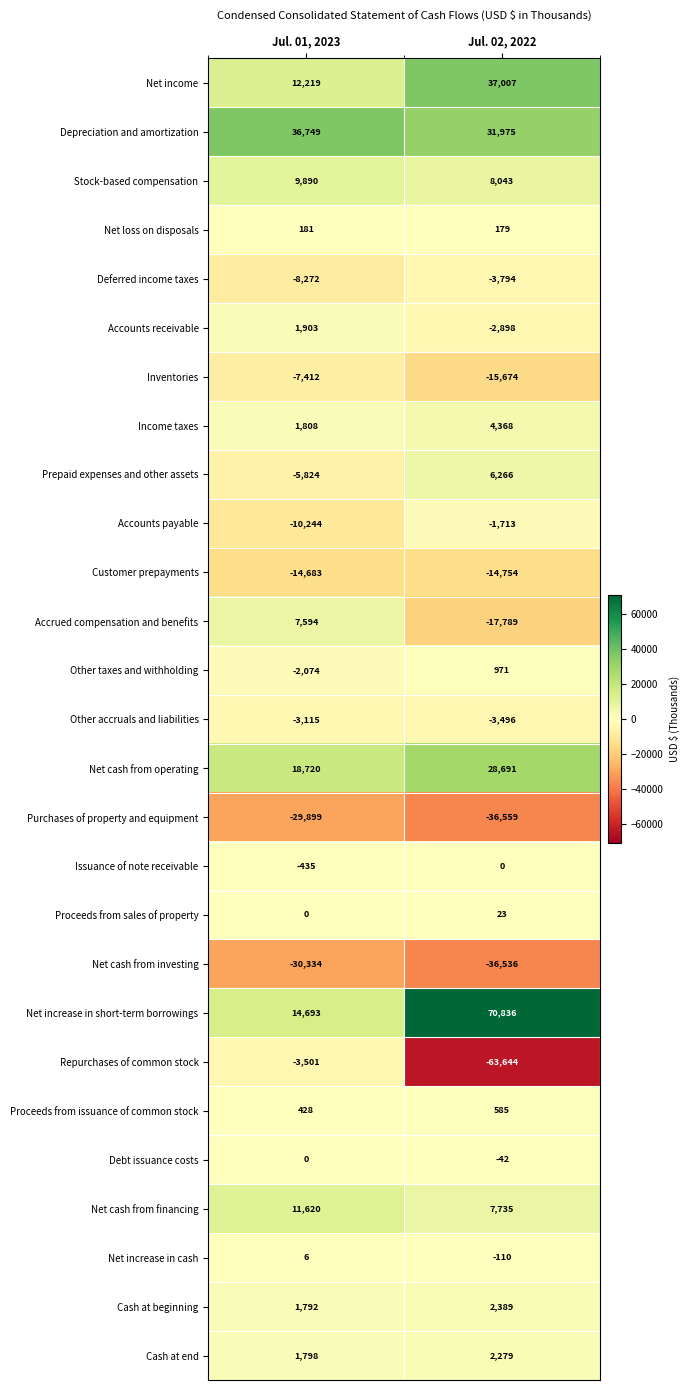

At which category does the chart reach its minimum across all series?

Jul. 02, 2022